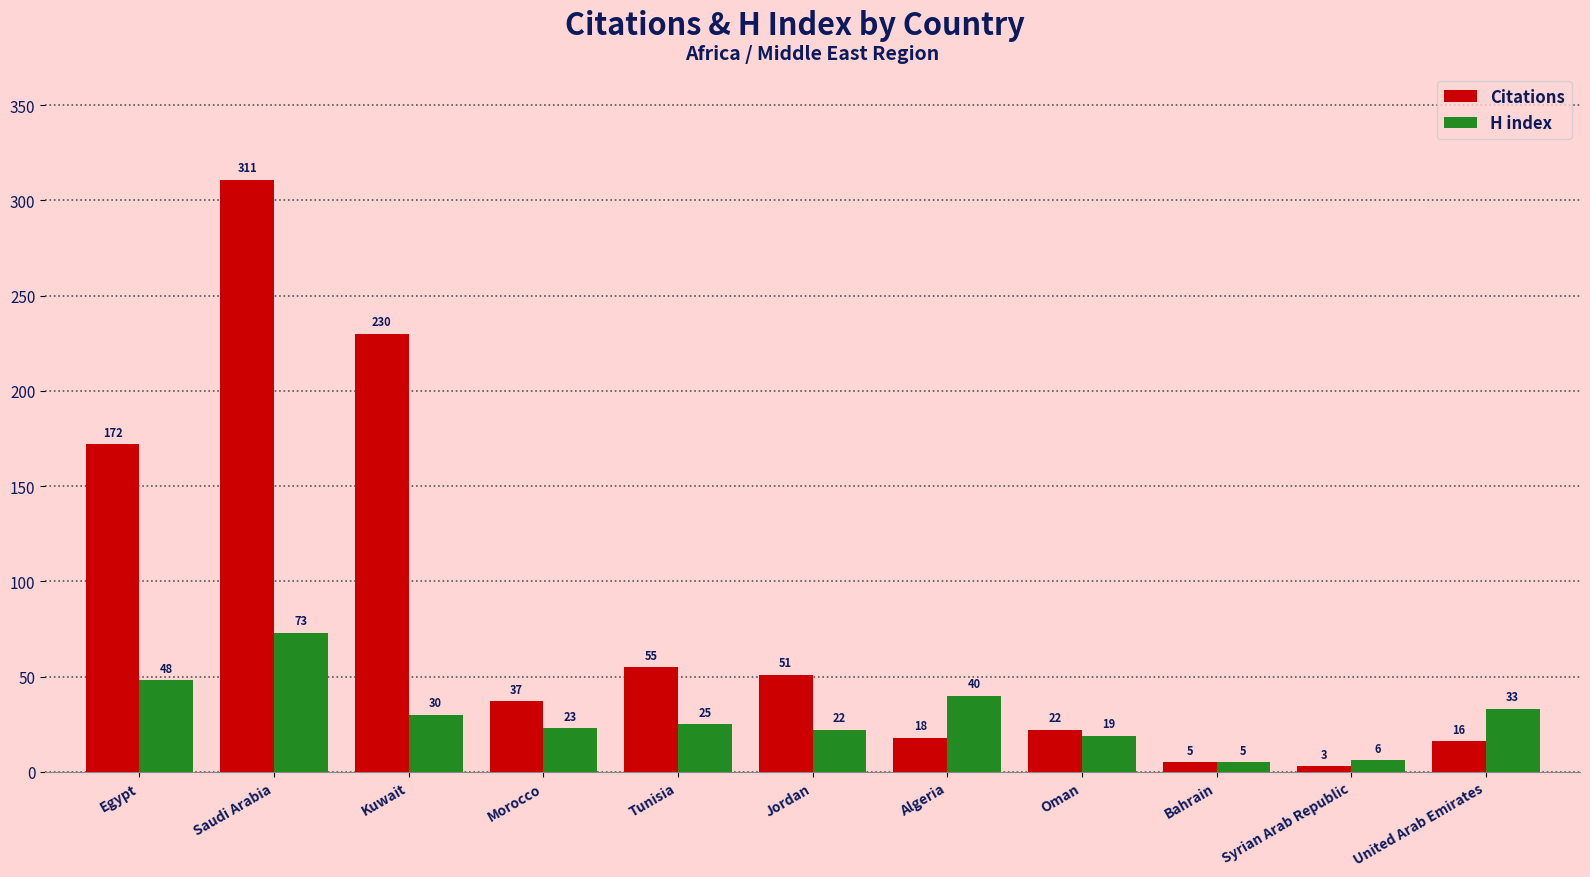

What is the difference between the H index values at Oman and Saudi Arabia?

54